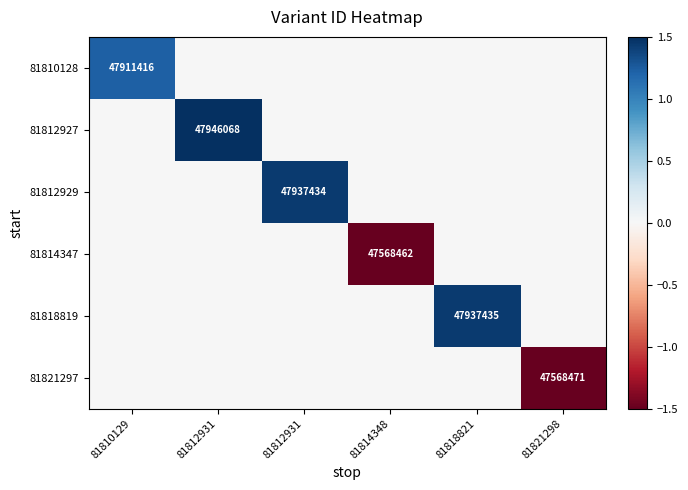

Which category has the lowest value in the 81812929 series?

81810129